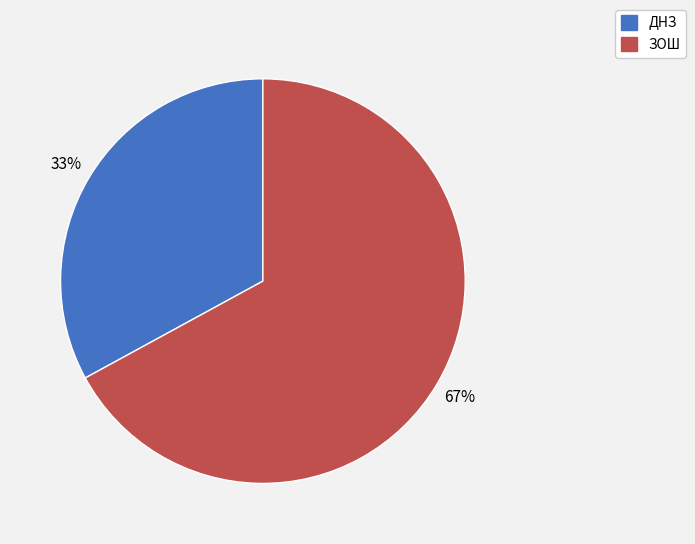

To the nearest percent, what is the difference between the largest and smallest slice percentages?

34%